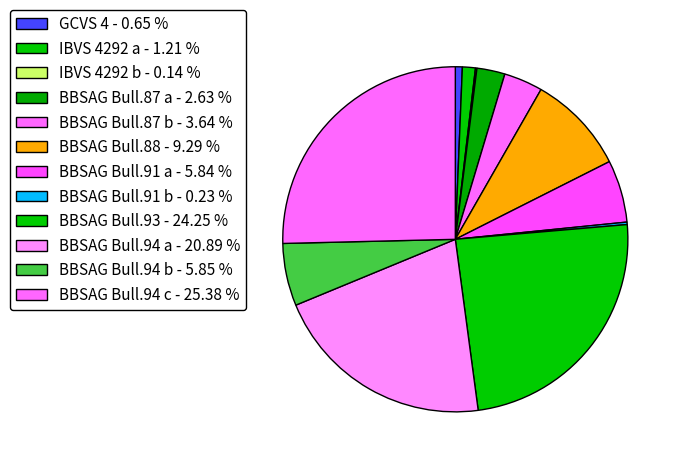

Which category has the smallest portion of the pie?

IBVS 4292 b